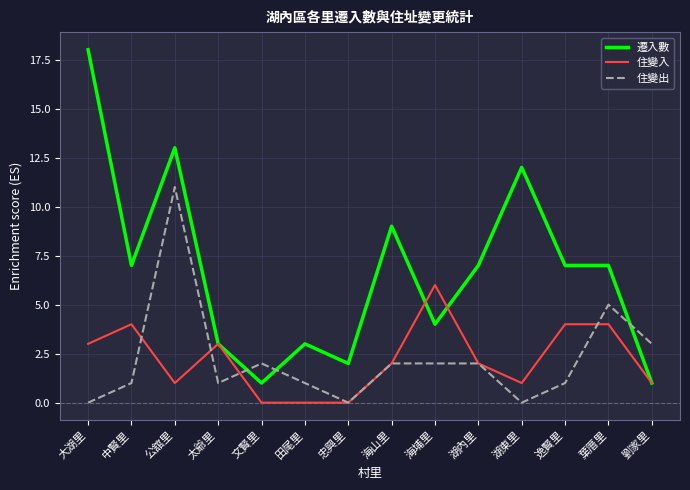

What is the difference between the highest and lowest values at 文賢里?

2